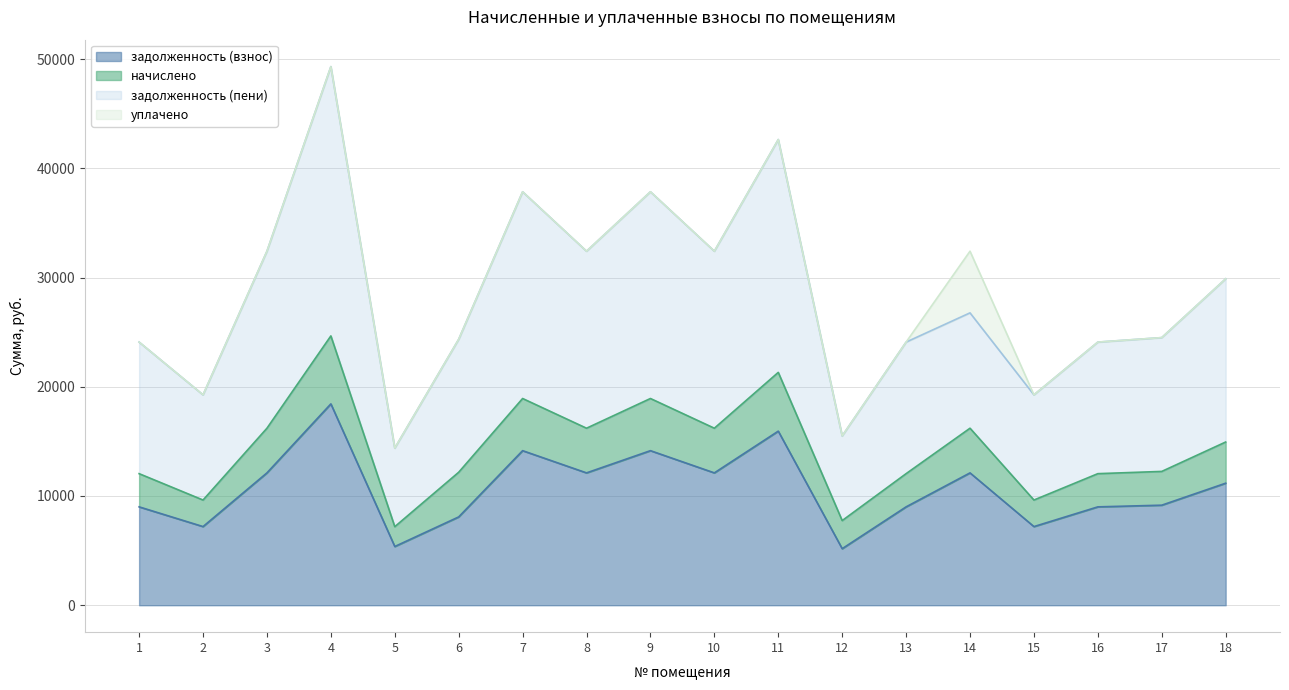

Which series changed the most between 11 and 13?

задолженность (пени)